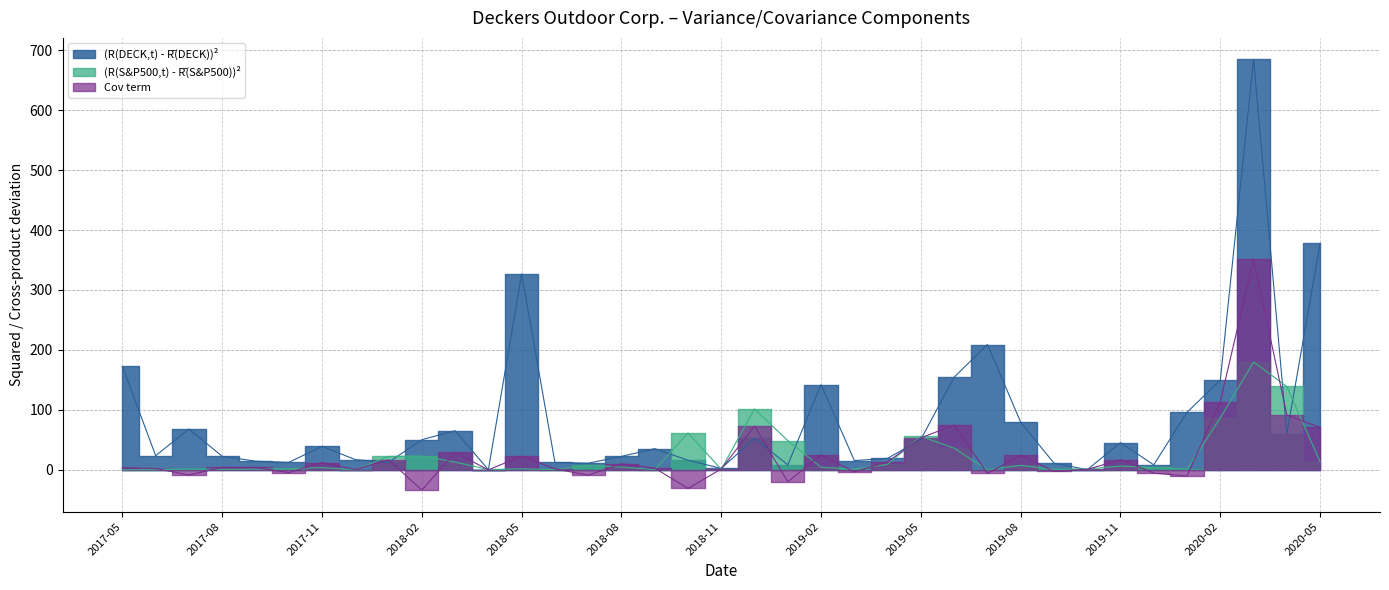

After their last crossing, which series has the higher values: (R(DECK,t) - R_DECK)^2 or (R(S&P500,t) - R_SP500)^2?

(R(DECK,t) - R_DECK)^2